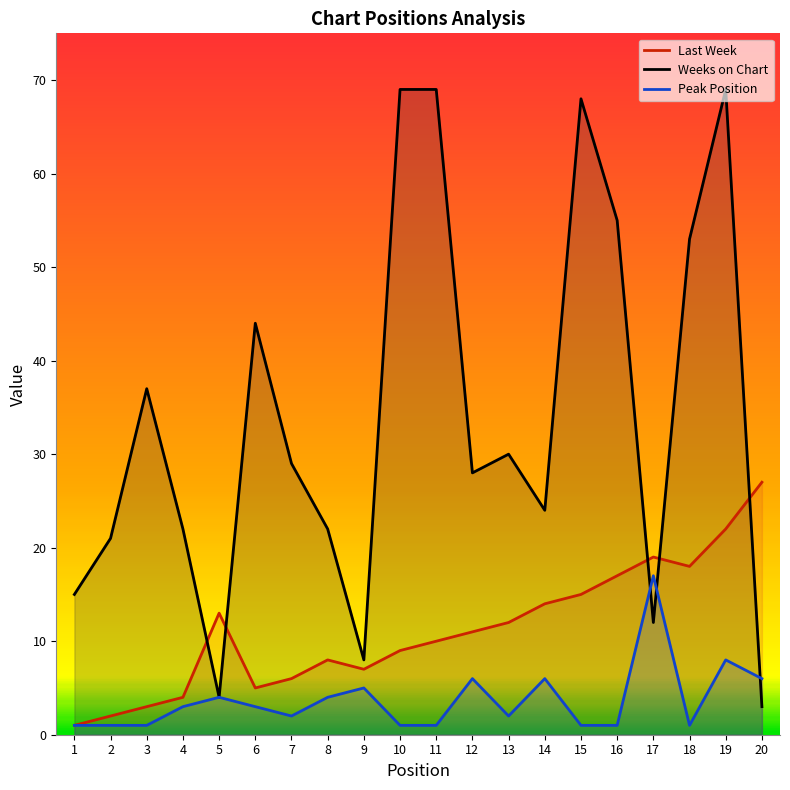

Reading left to right, list all the values displayed in this chart.

Last Week: 1	2	3	4	13	5	6	8	7	9	10	11	12	14	15	17	19	18	22	27
Weeks on Chart: 15	21	37	22	4	44	29	22	8	69	69	28	30	24	68	55	12	53	69	3
Peak Position: 1	1	1	3	4	3	2	4	5	1	1	6	2	6	1	1	17	1	8	6